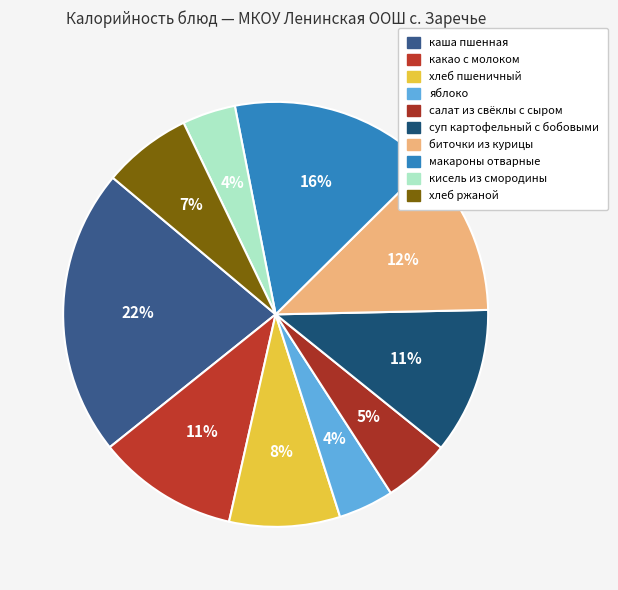

Does any single category account for the majority?

No